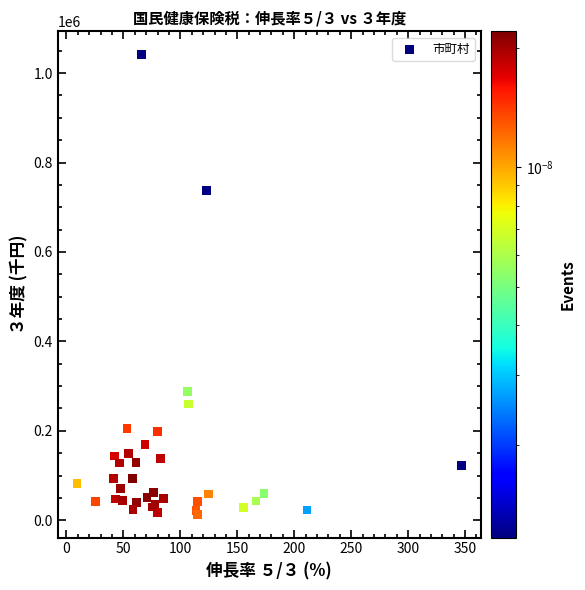

What Y value in the scatter plot is closest to 527392?

736899